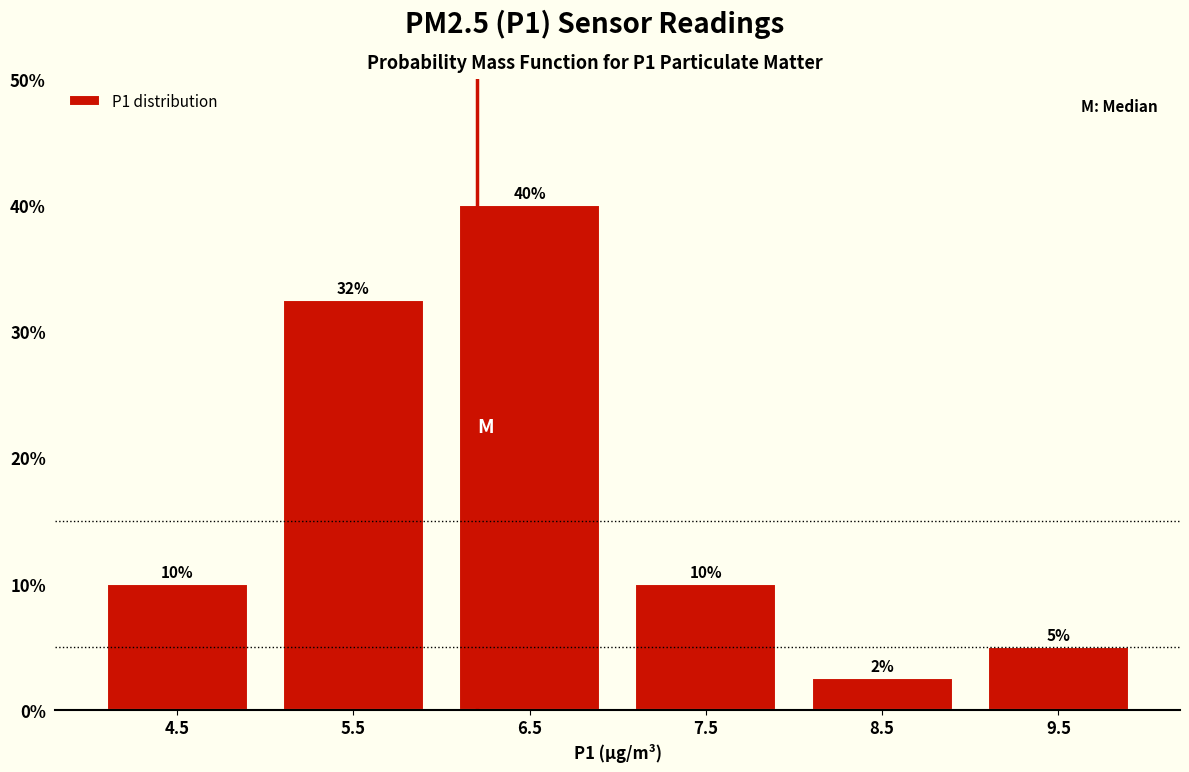

Which range on the x-axis has the tallest bar?

6 to 7